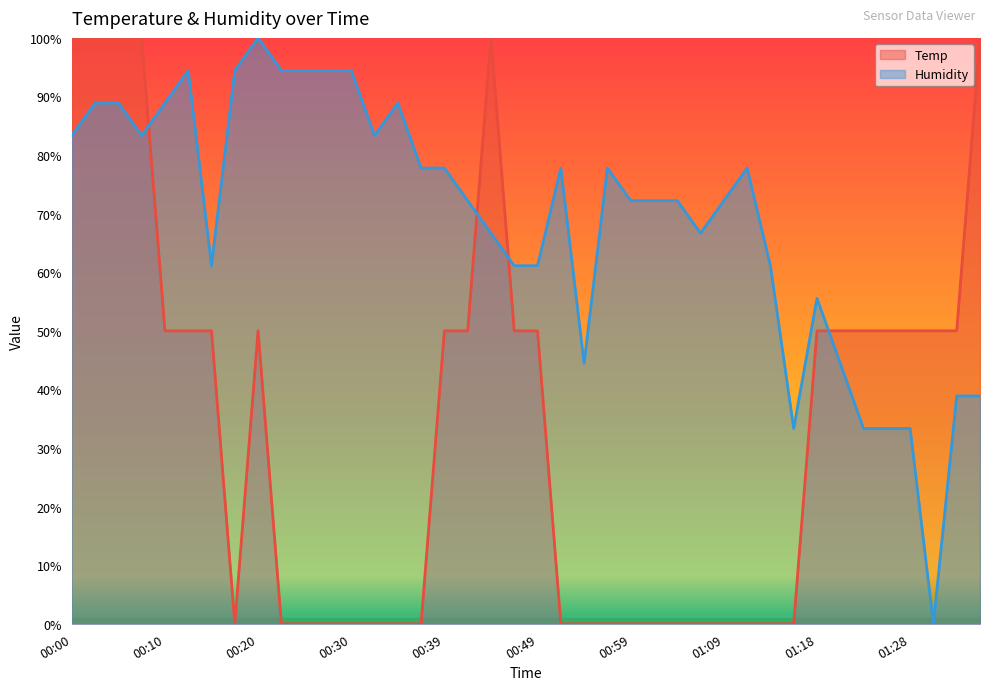

What is the difference between the Temp values at 00:05 and 01:28?

50.0